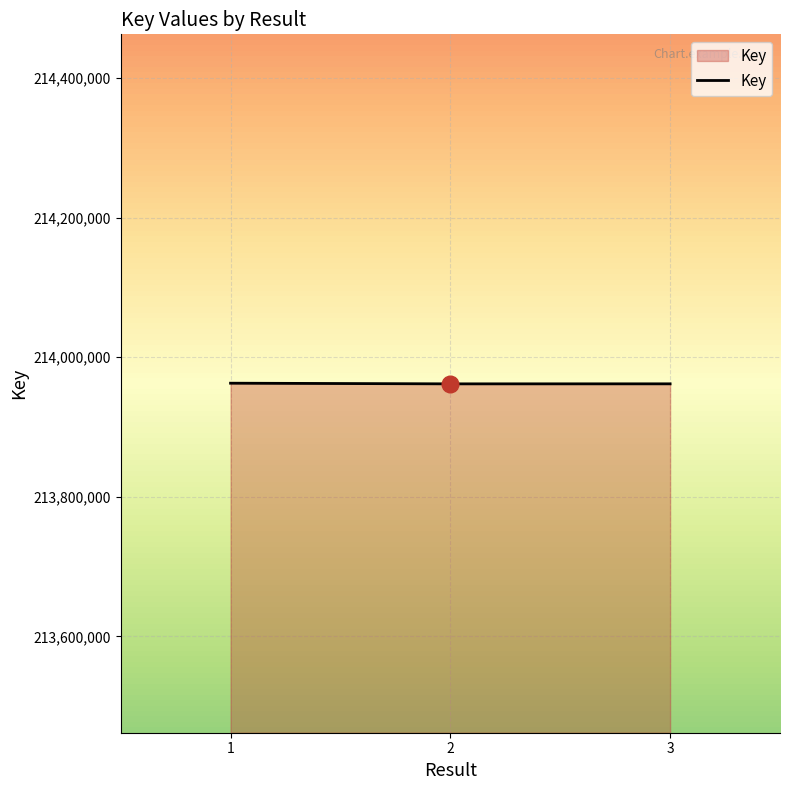

The chart shows a value of 339968967 at 3. True or false?

False